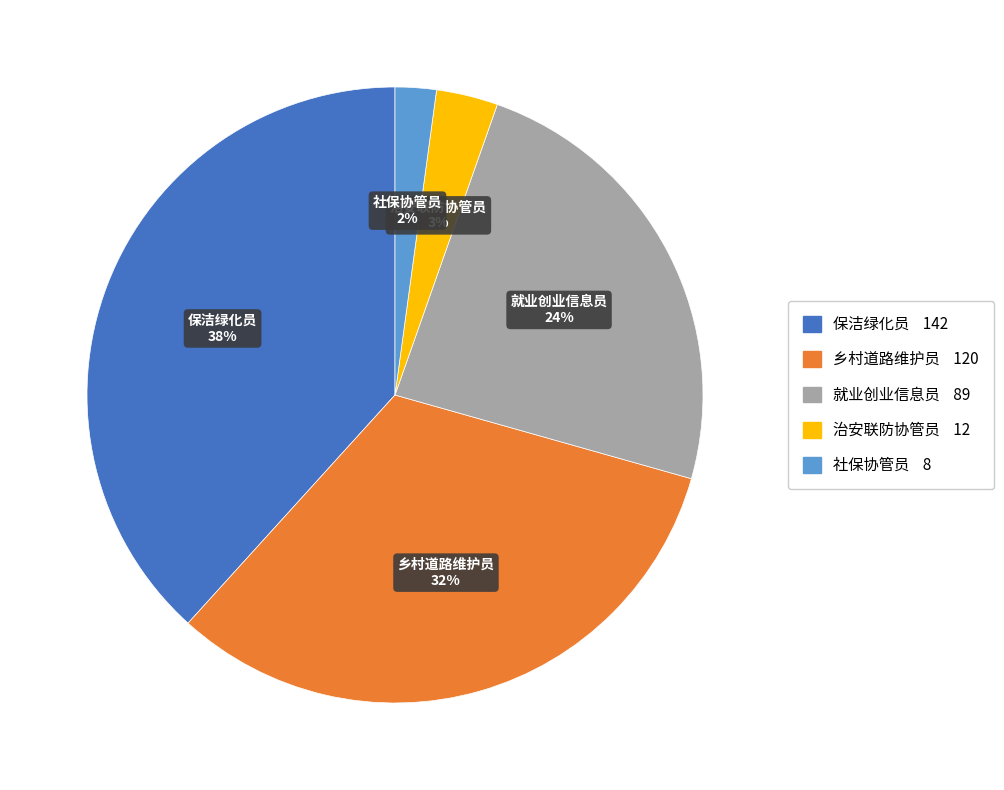

Rank the categories by value from highest to lowest.

保洁绿化员, 乡村道路维护员, 就业创业信息员, 治安联防协管员, 社保协管员